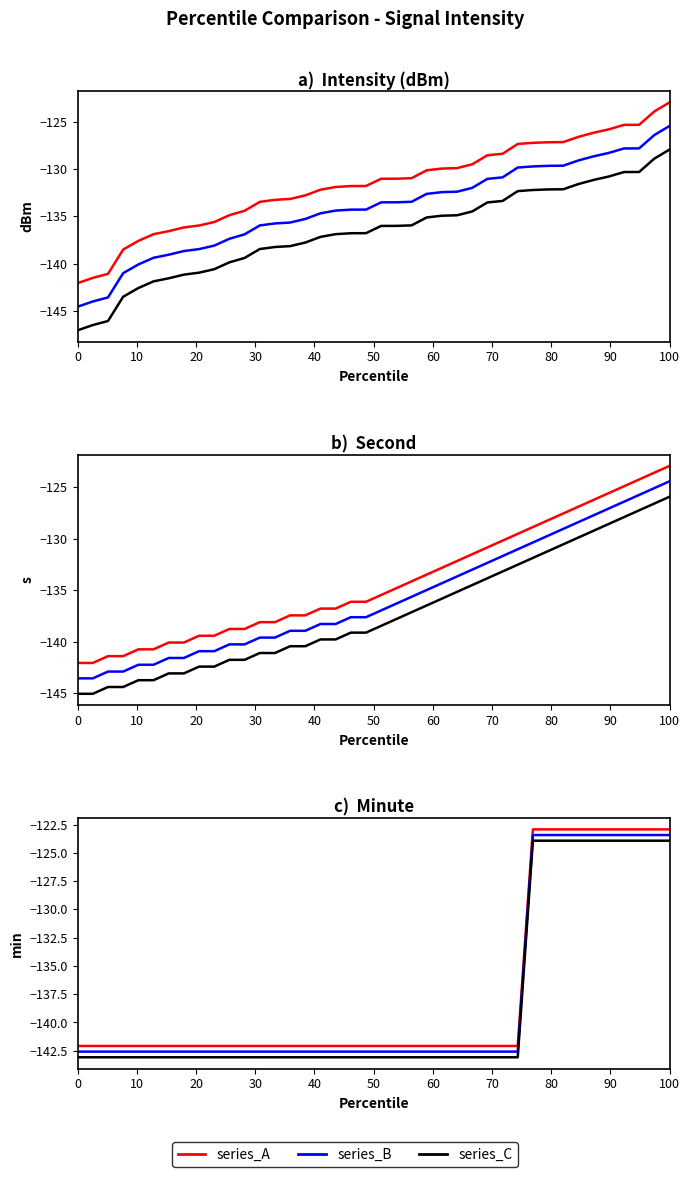

True or false: series_C and series_A cross at least once.

False